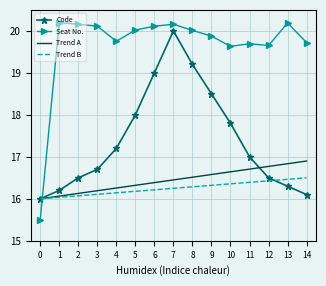

Between 0 and 9, which series saw the biggest shift?

Seat No.